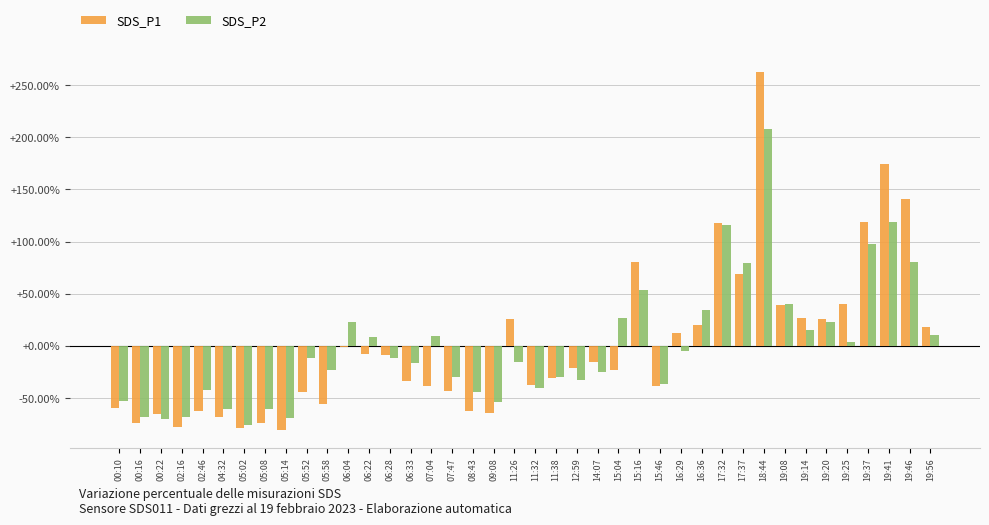

What are all the series names shown in the legend?

SDS_P1, SDS_P2